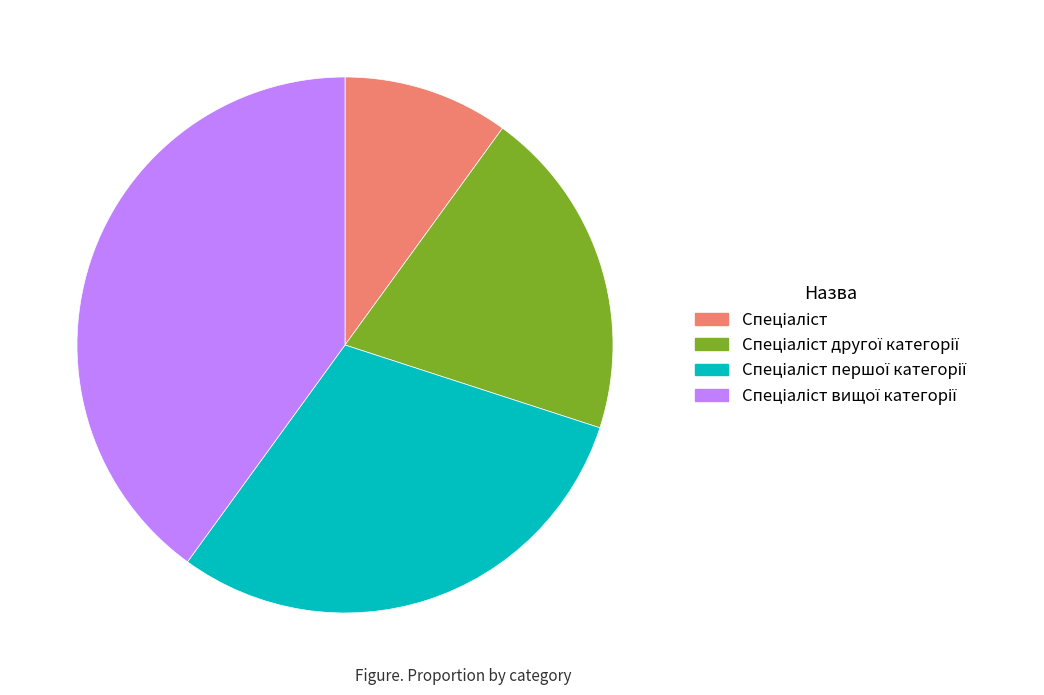

Is there a majority slice in this chart?

No